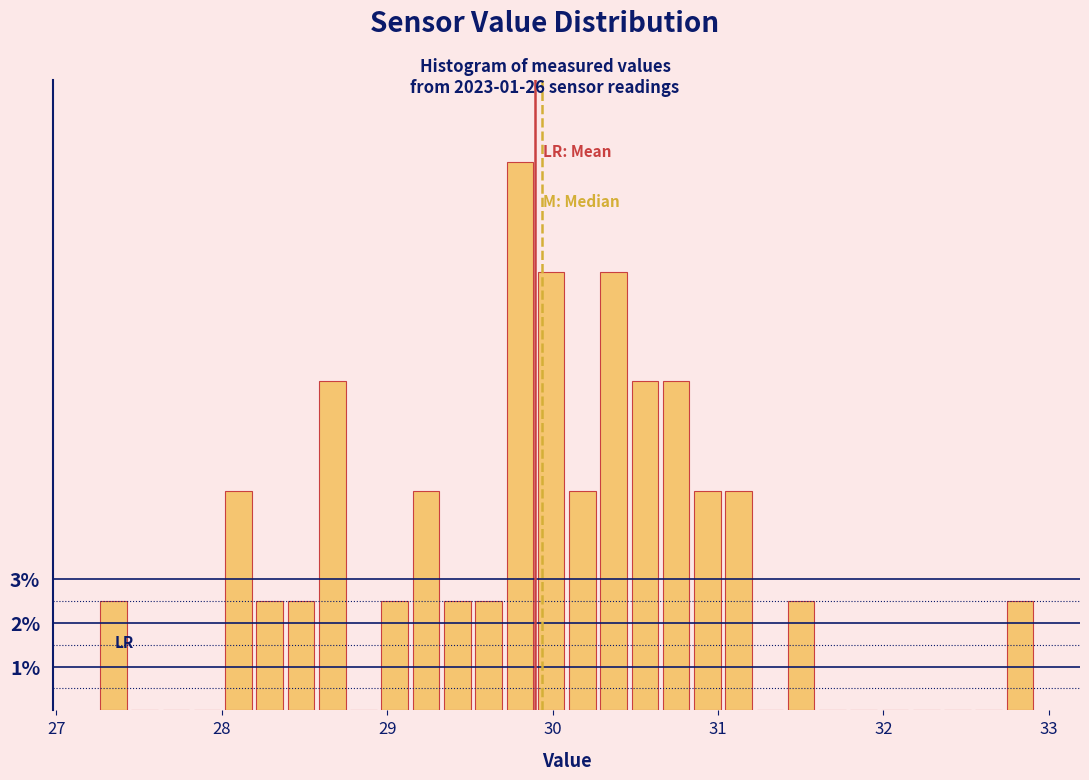

Read against the x-axis, roughly where is the centre of the tallest bar?

29.8